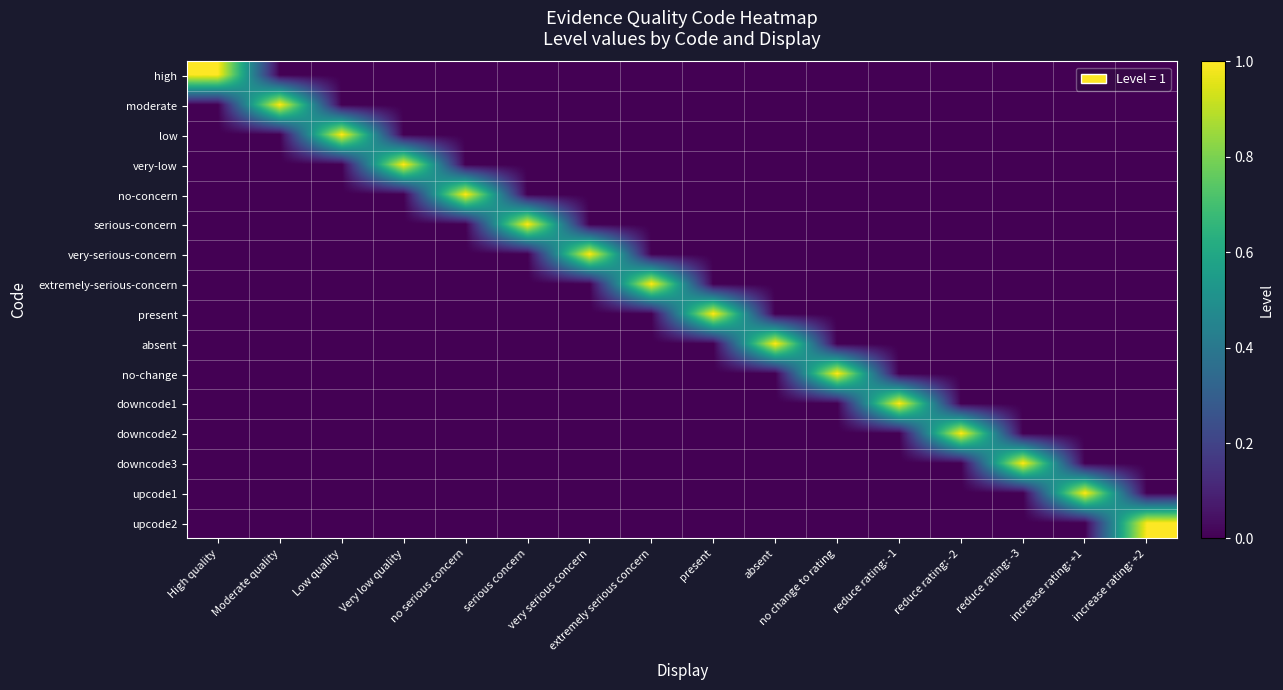

Which has a higher value, serious concern or present?

serious concern